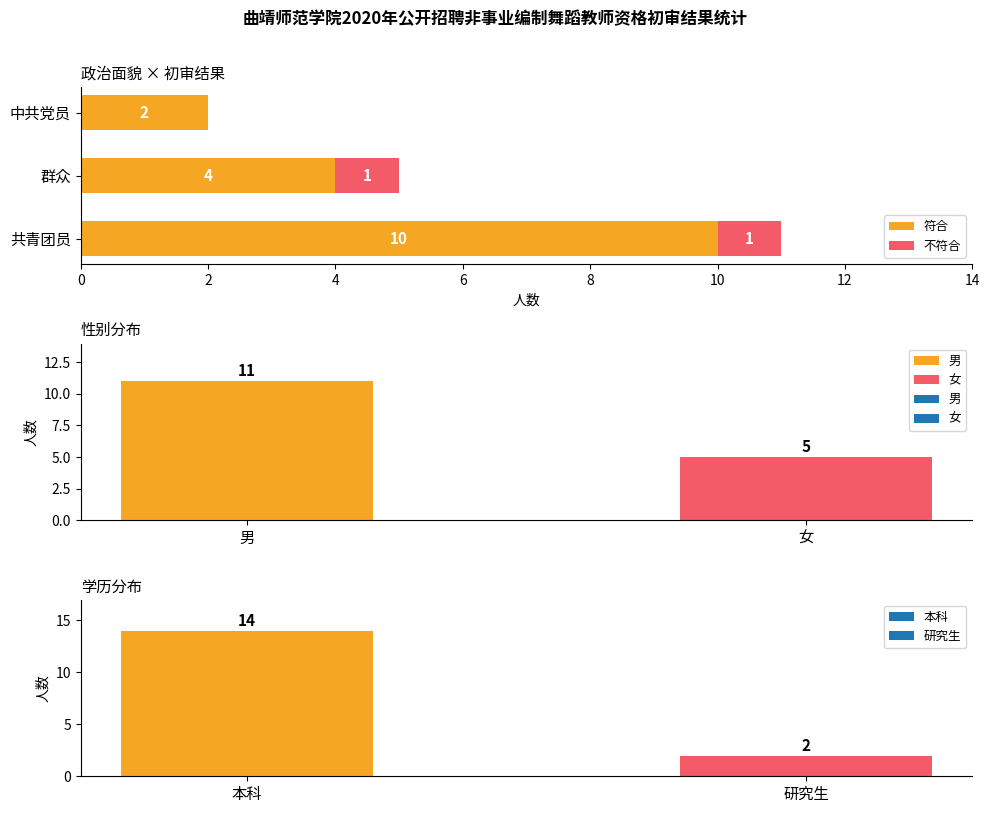

Count the 符合 values in the range 2 to 10.

3